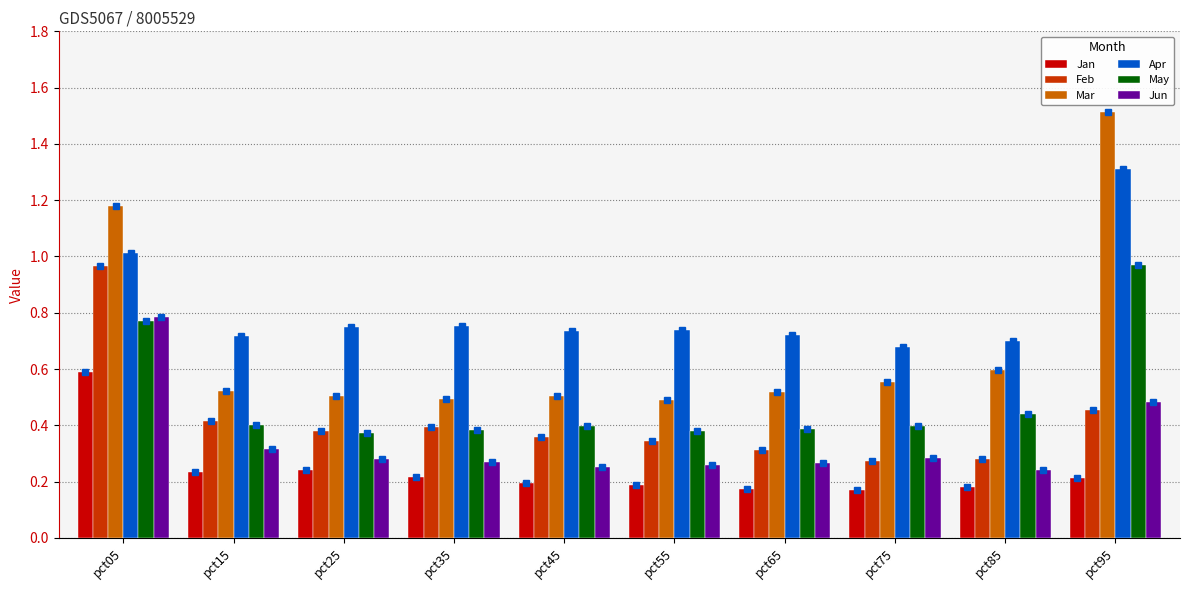

Where is Mar nearest to the value 1?

pct05